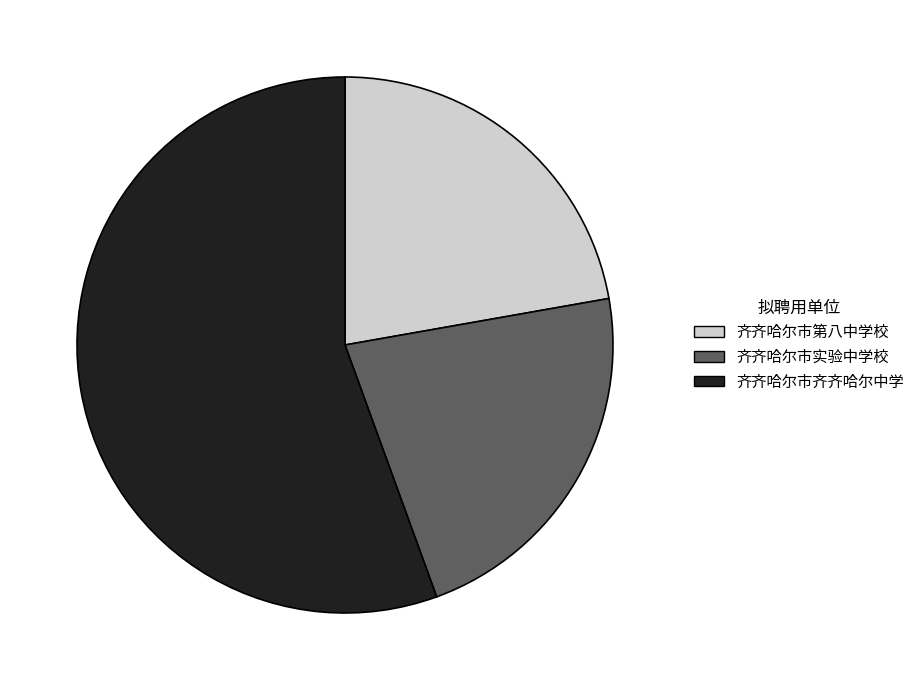

Is it true that 齐齐哈尔市齐齐哈尔中学 is 56% of the pie?

True